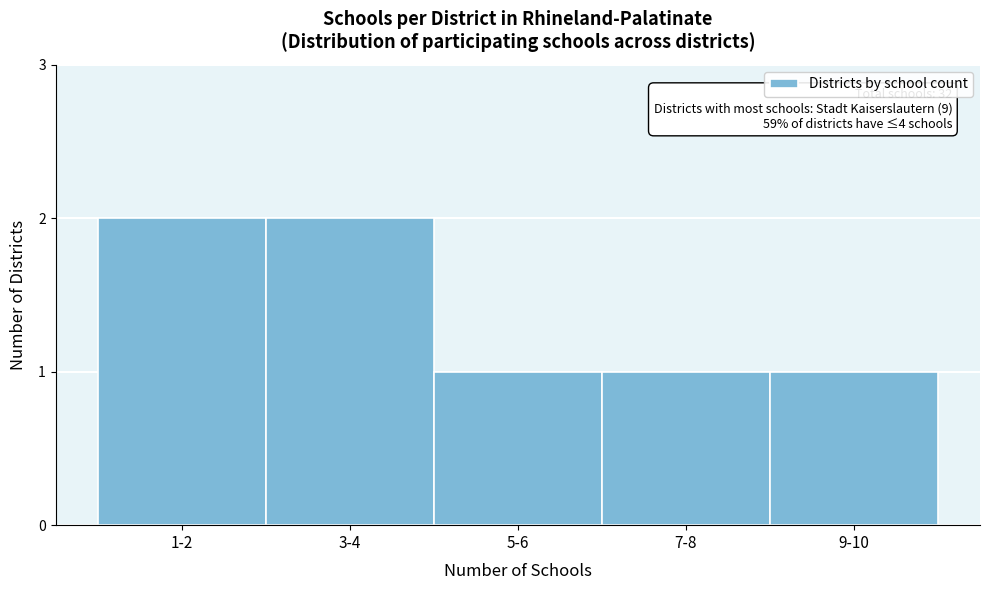

Reading left to right, list all the values displayed in this chart.

2	2	1	1	1